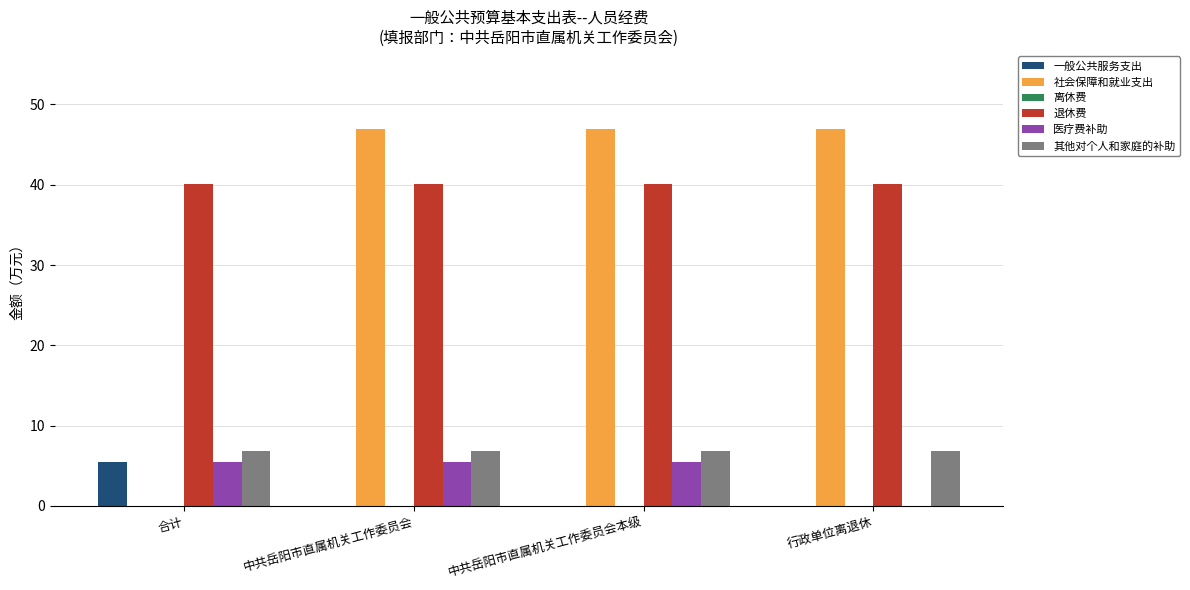

What is the maximum value shown in the chart?

46.9